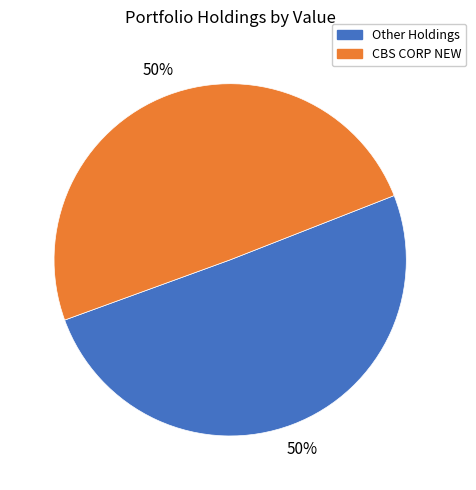

To the nearest percent, what is the average slice percentage?

50%